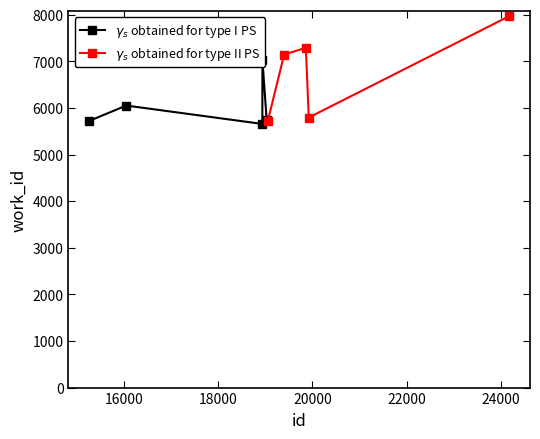

What is the spread (max minus min) of values at 16000?

1094